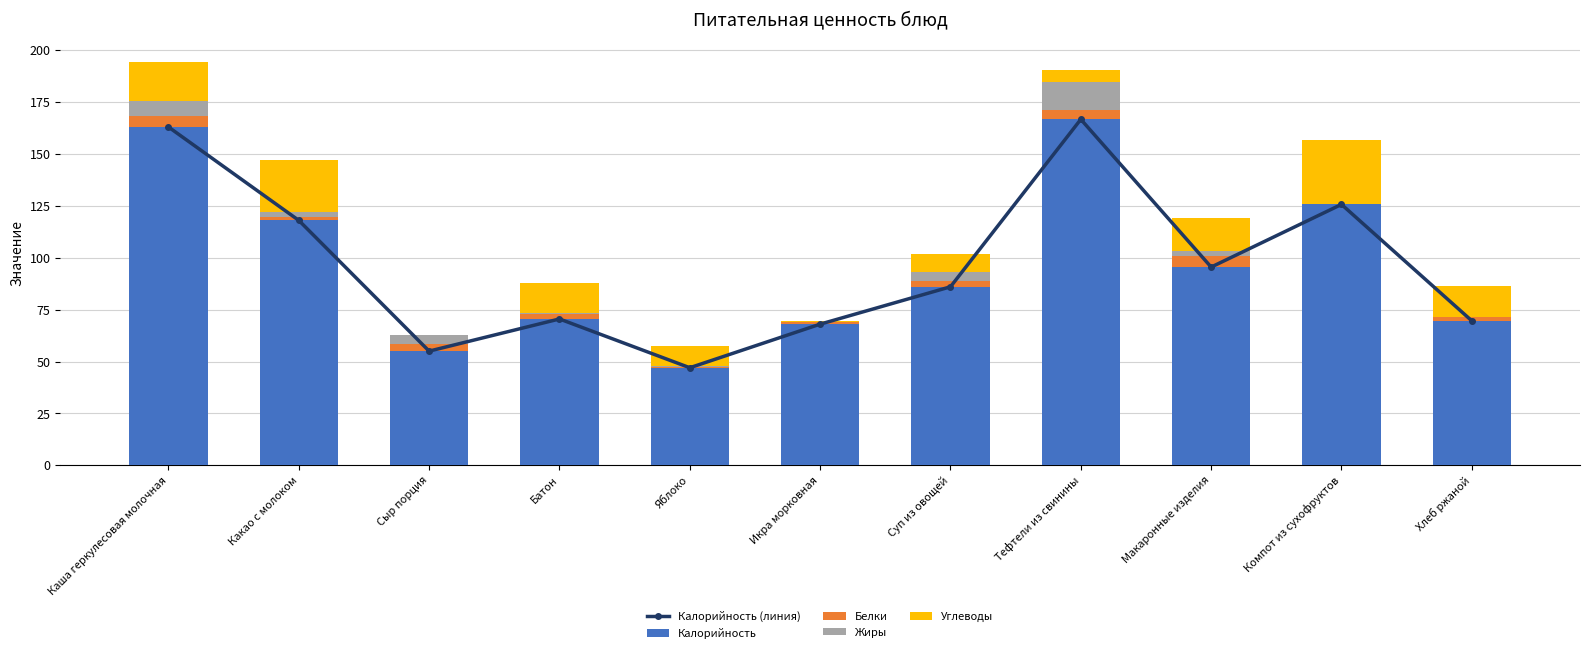

Reading right to left, extract all data points from this chart.

Калорийность (линия): 69.6	125.7	95.5	166.7	86.0	68.0	47.0	70.5	55.0	118.0	163.0
Калорийность: 69.6	125.7	95.5	166.7	86.0	68.0	47.0	70.5	55.0	118.0	163.0
Белки: 1.7	0.3	5.5	4.6	2.6	0.9	0.4	2.4	3.5	1.7	5.1
Жиры: 0.3	0.0	2.4	13.3	4.6	0.2	0.4	0.3	4.5	2.5	7.5
Углеводы: 14.8	30.8	15.7	5.8	8.5	0.4	9.8	14.5	0.0	24.9	18.9